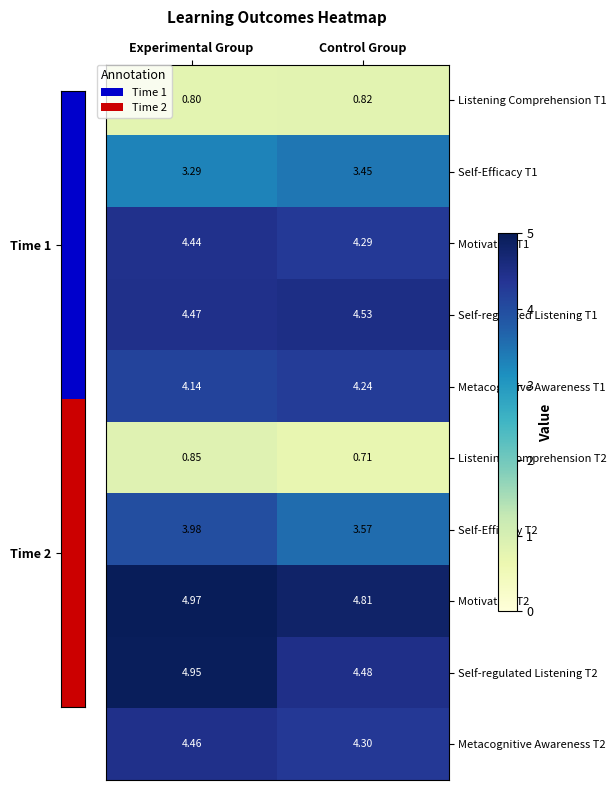

Where is Motivation T2 nearest to the value 4?

Control Group